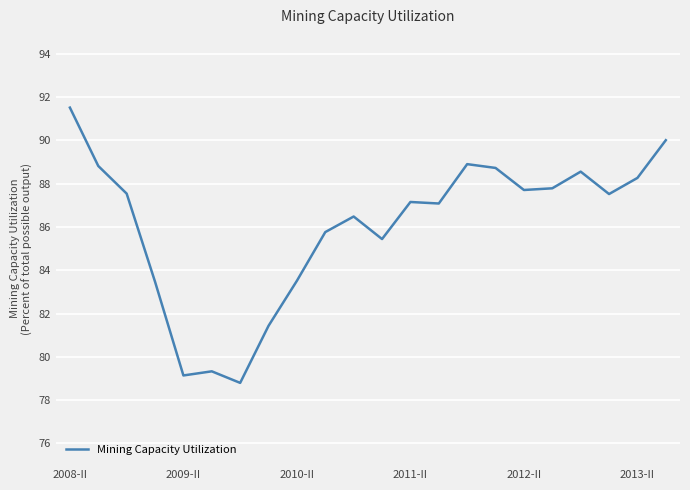

What is the maximum value shown in the chart?

91.5